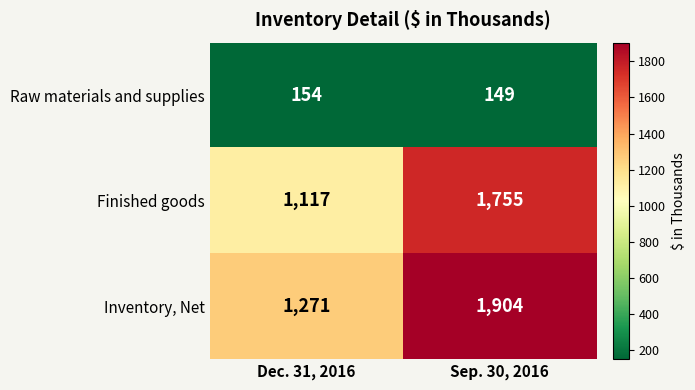

How many distinct data groups are displayed?

3